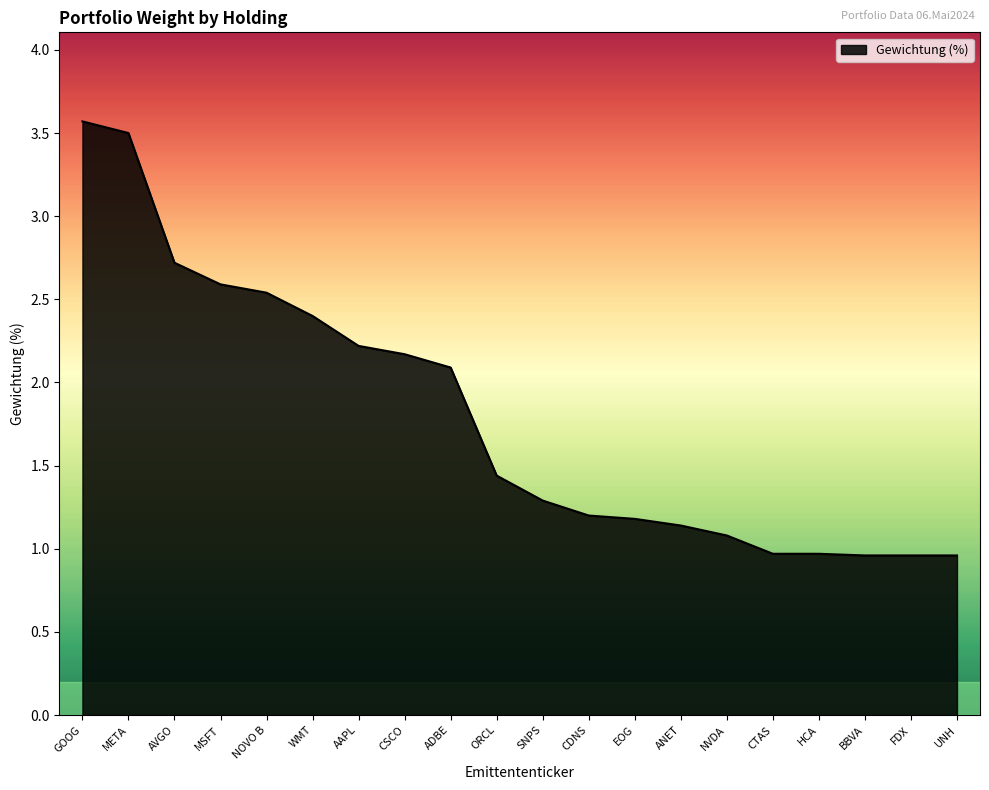

Reading right to left, transcribe all the data shown in this chart.

UNH=1.0	FDX=1.0	BBVA=1.0	HCA=1.0	CTAS=1.0	NVDA=1.1	ANET=1.1	EOG=1.2	CDNS=1.2	SNPS=1.3	ORCL=1.4	ADBE=2.1	CSCO=2.2	AAPL=2.2	WMT=2.4	NOVO B=2.5	MSFT=2.6	AVGO=2.7	META=3.5	GOOG=3.6